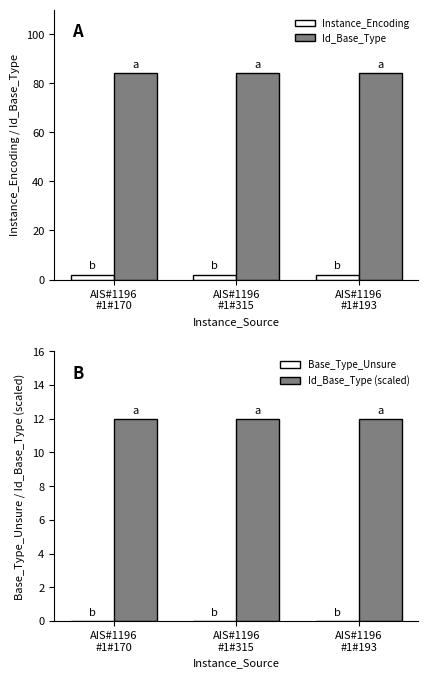

Reading left to right, list all the values displayed in this chart.

Instance_Encoding: 2	2	2
Id_Base_Type: 84	84	84
Base_Type_Unsure: 0	0	0
Id_Base_Type (scaled): 12	12	12